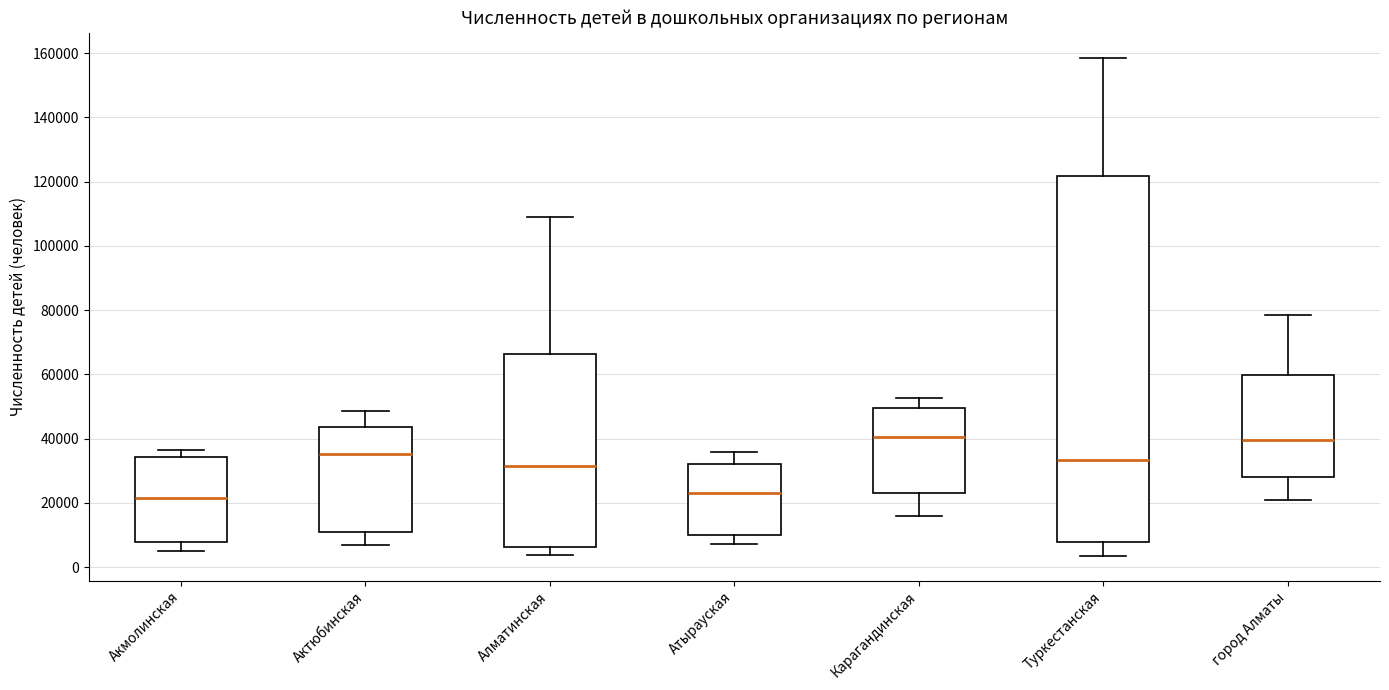

Reading left to right, read every box against the y-axis: the position of its median line, the range the box covers, and the ends of its whiskers. The values are not printed on the chart, so give them approximately, as read against the axis.

Акмолинская: median 22000, box 8000 to 34000, whiskers 4000 to 36000
Актюбинская: median 36000, box 12000 to 44000, whiskers 6000 to 48000
Алматинская: median 32000, box 6000 to 66000, whiskers 4000 to 110000
Атырауская: median 24000, box 10000 to 32000, whiskers 8000 to 36000
Карагандинская: median 40000, box 24000 to 50000, whiskers 16000 to 52000
Туркестанская: median 34000, box 8000 to 122000, whiskers 4000 to 158000
город Алматы: median 40000, box 28000 to 60000, whiskers 20000 to 78000